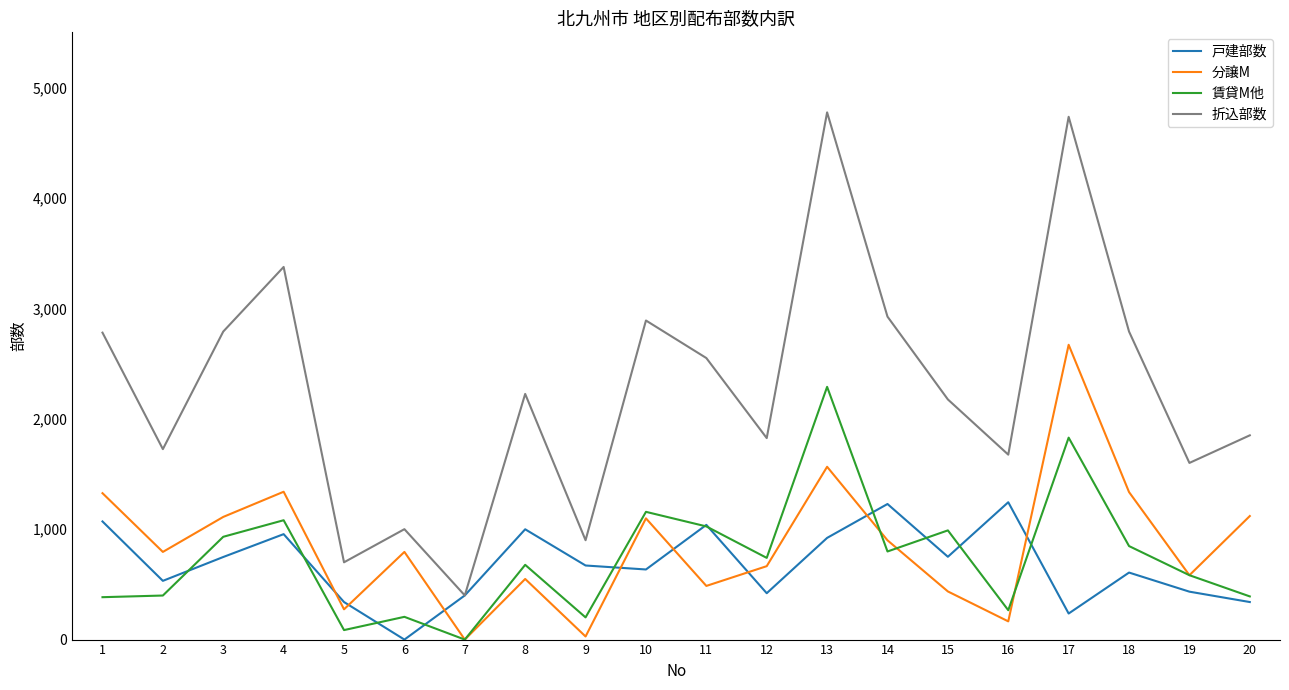

How many lines are shown in the chart?

4